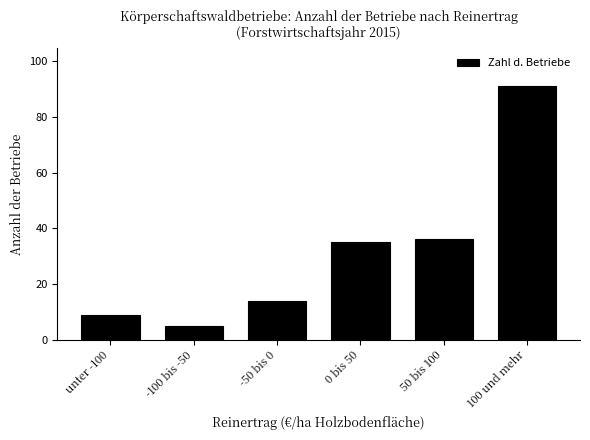

Reading right to left, extract all data points from this chart.

100 und mehr=91	50 bis 100=36	0 bis 50=35	-50 bis 0=14	-100 bis -50=5	unter -100=9